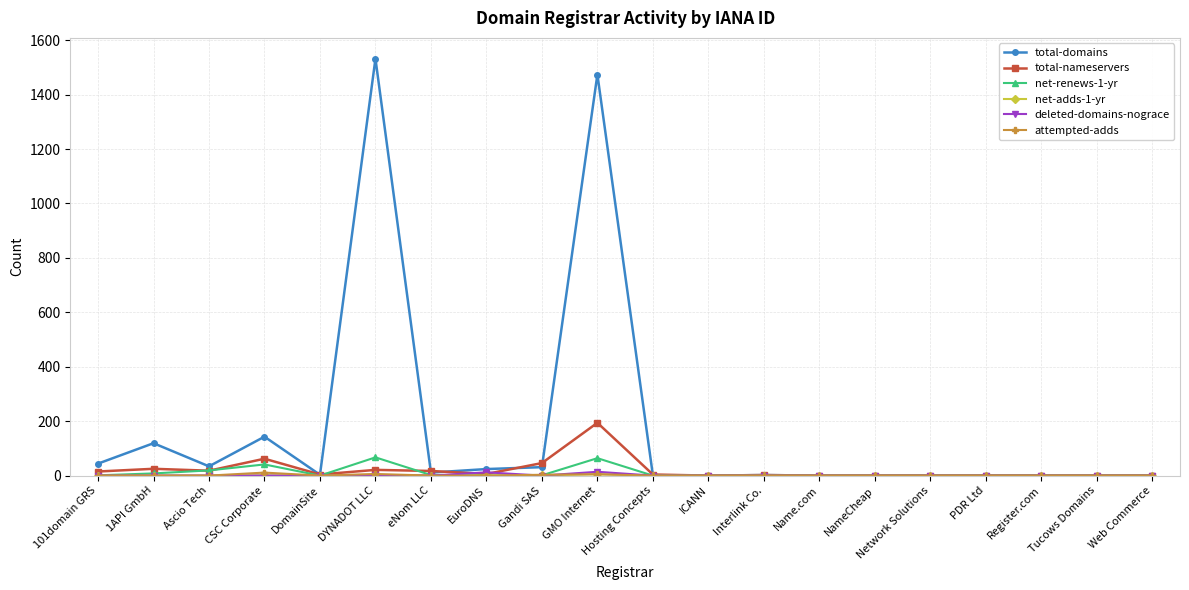

The value of total-nameservers at NameCheap is -77. True or false?

False